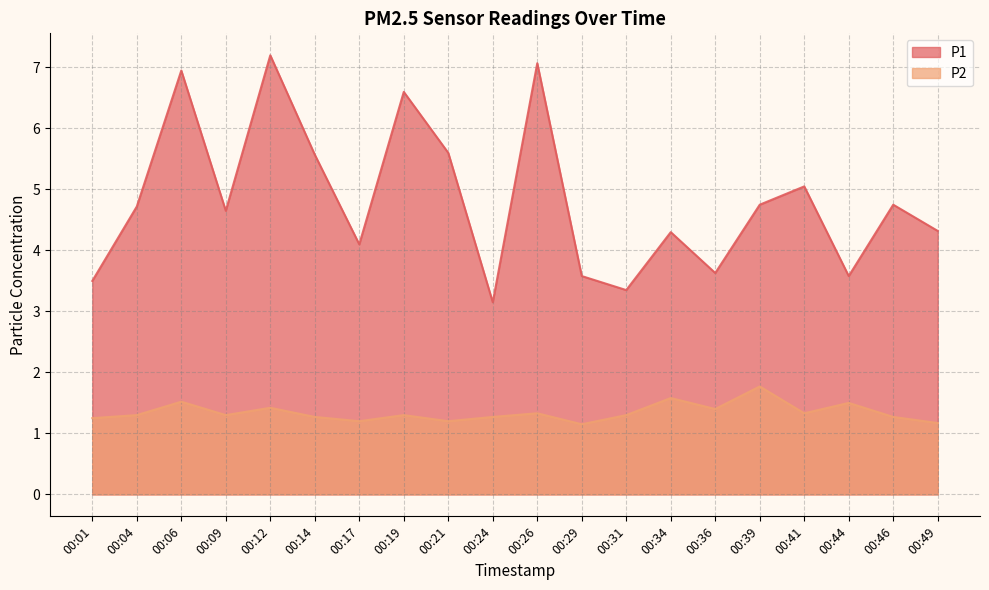

At which label does P1 first exceed 4?

00:04